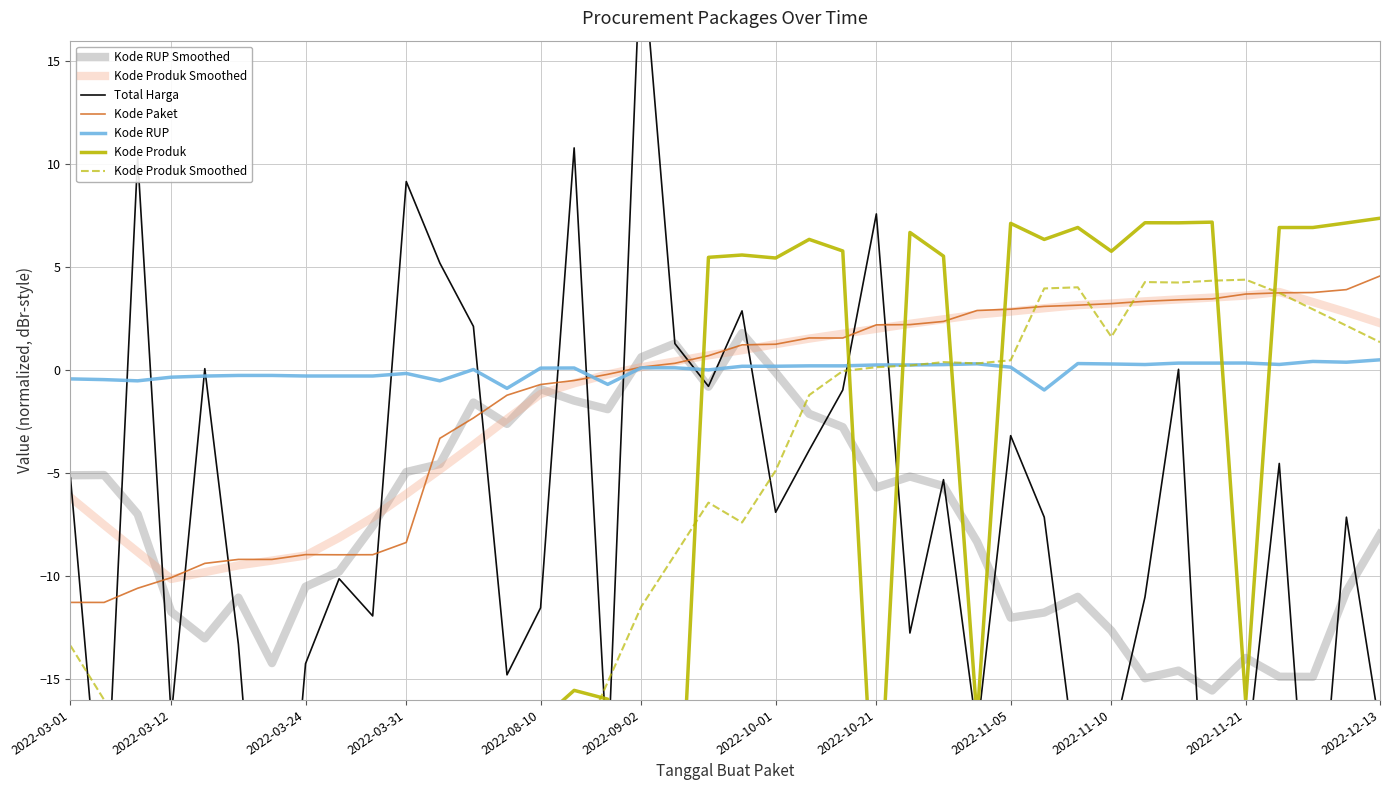

True or false: Kode Produk has more than 0 interior local peaks.

True